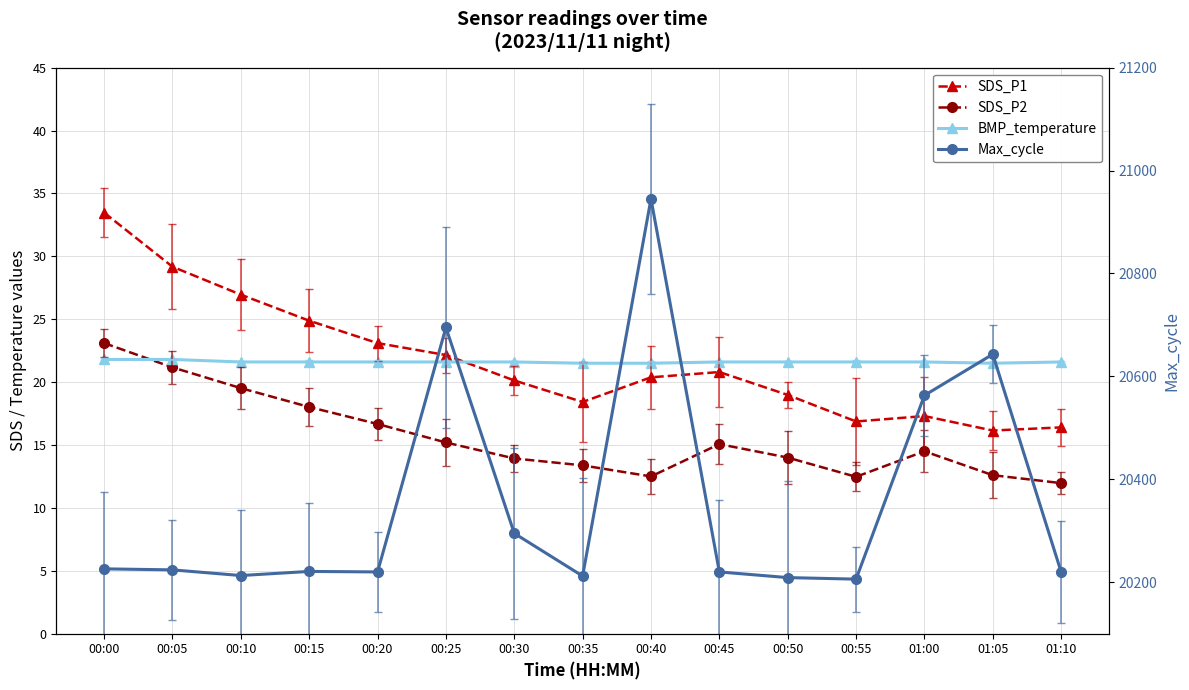

Which series has the largest total across all categories?

Max_cycle